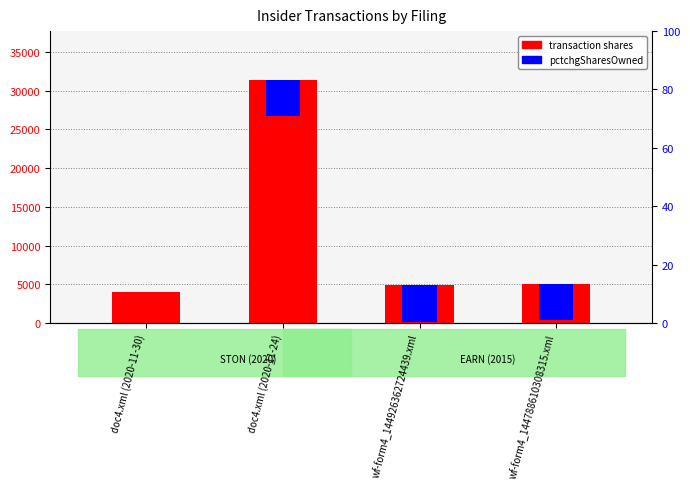

What is the change in value from doc4.xml (2020-11-30) to wf-form4_144926362724439.xml?

+831